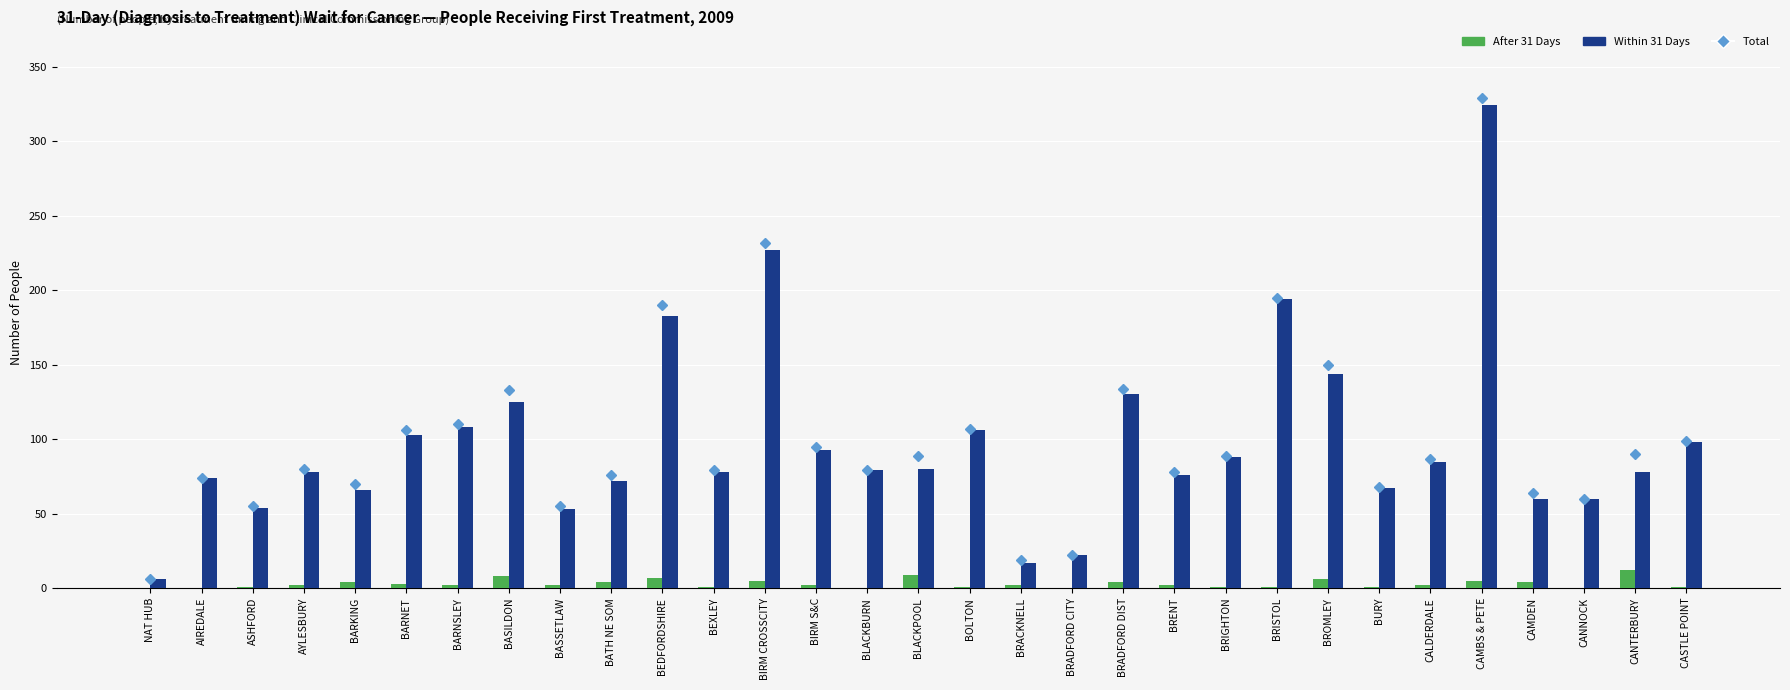

What position from the right is BLACKBURN?

17